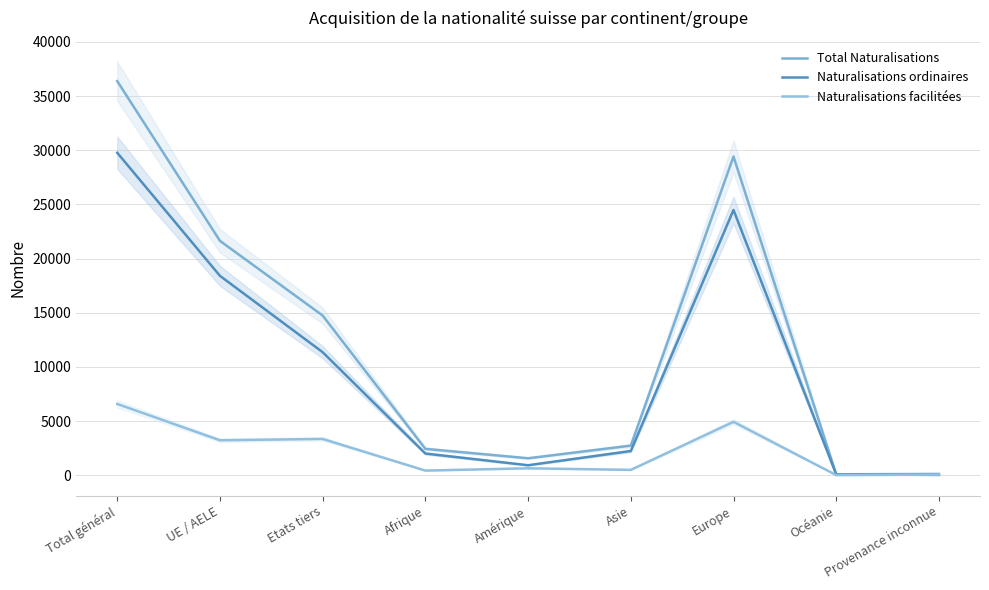

Between UE / AELE and Europe, which is larger?

Europe